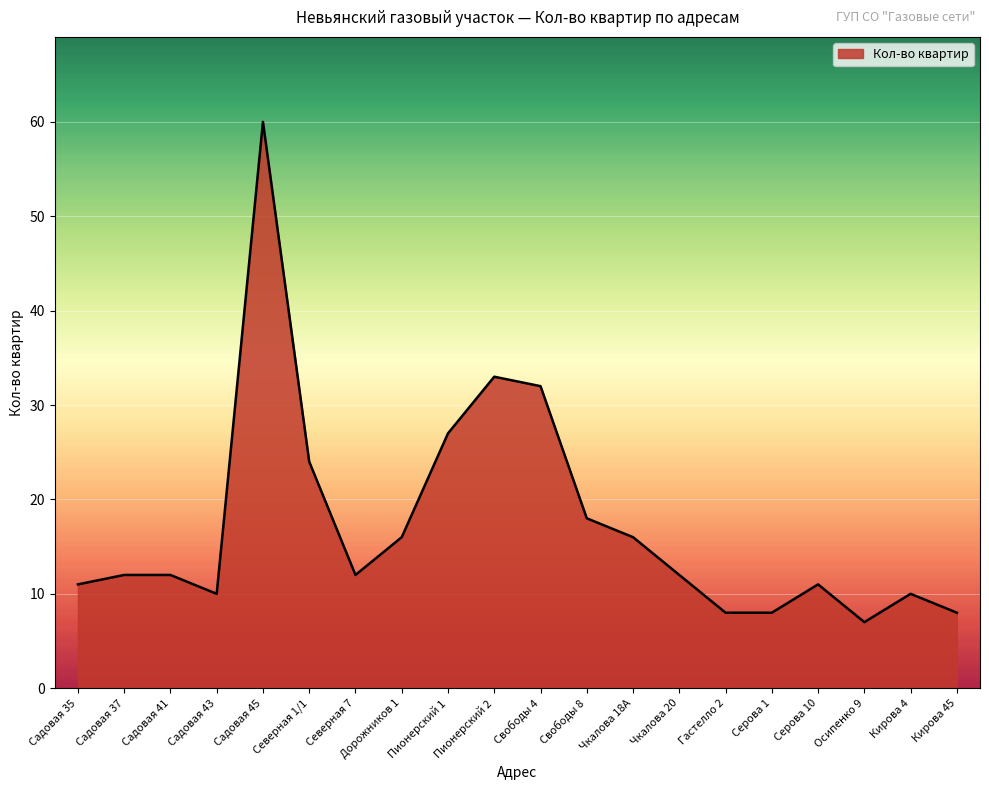

Reading right to left, transcribe all the data shown in this chart.

8	10	7	11	8	8	12	16	18	32	33	27	16	12	24	60	10	12	12	11